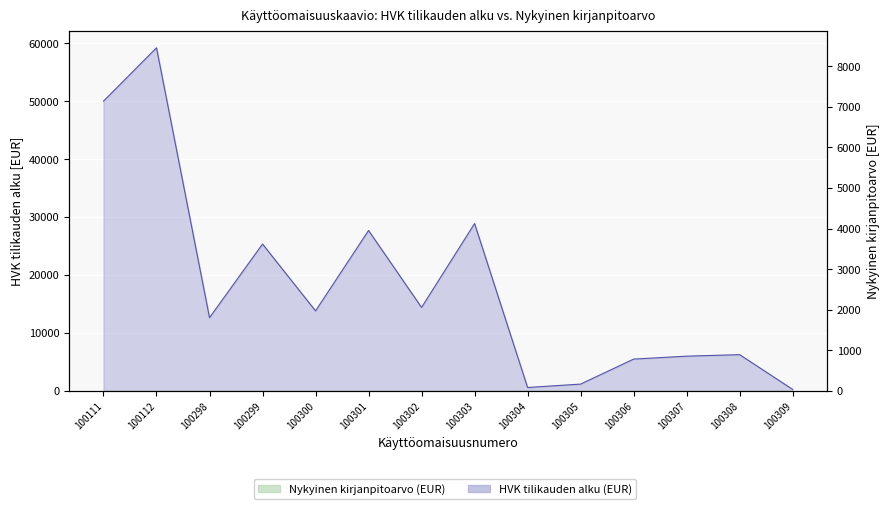

Rank the categories by value from highest to lowest.

100112, 100111, 100303, 100301, 100299, 100302, 100300, 100298, 100308, 100307, 100306, 100305, 100304, 100309